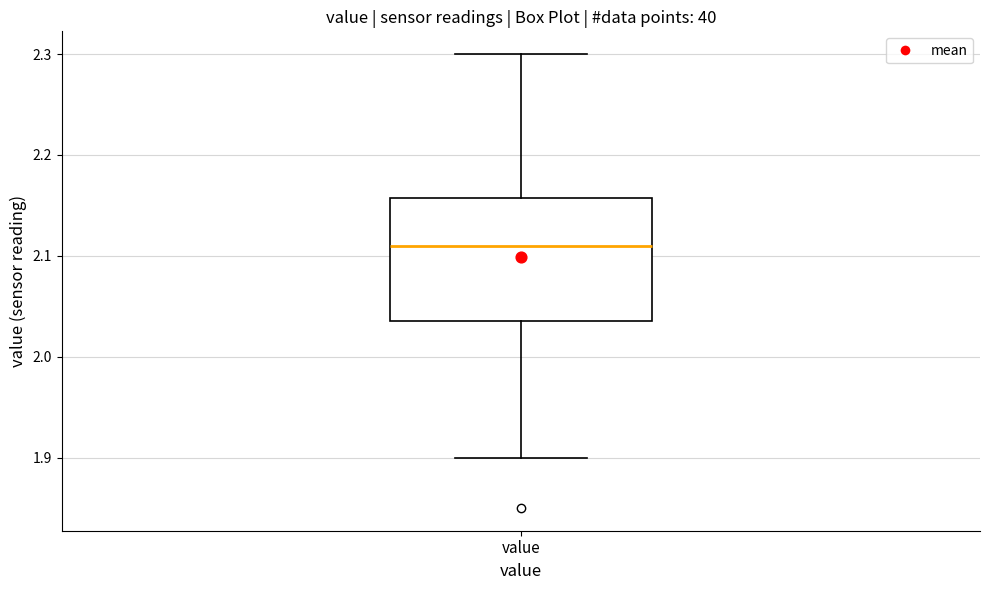

Where does the lower whisker of the box for value end on the y-axis? The values are not printed on the chart, so give them approximately, as read against the axis.

1.90